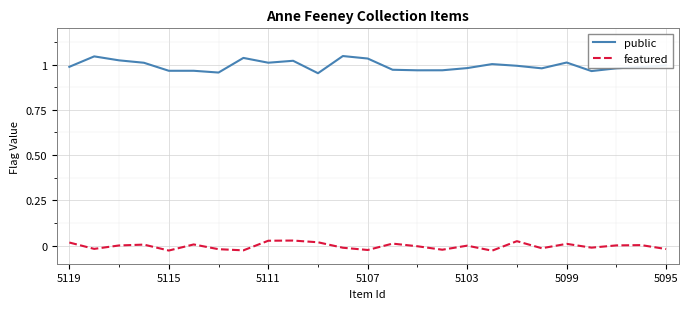

List the series in order of their peak value, highest first.

public, featured